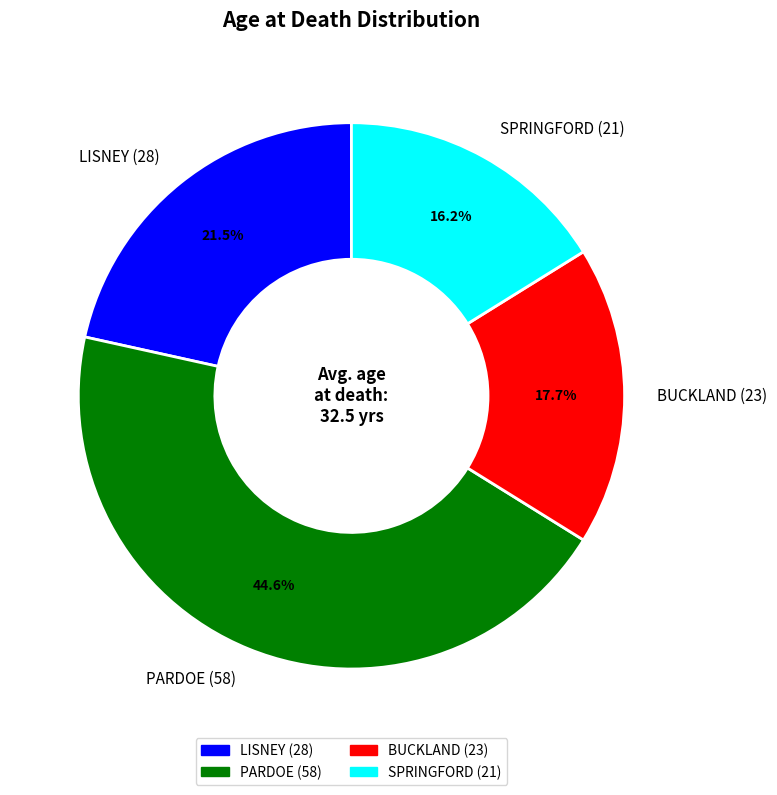

What is the smallest slice in the pie chart?

SPRINGFORD (21)